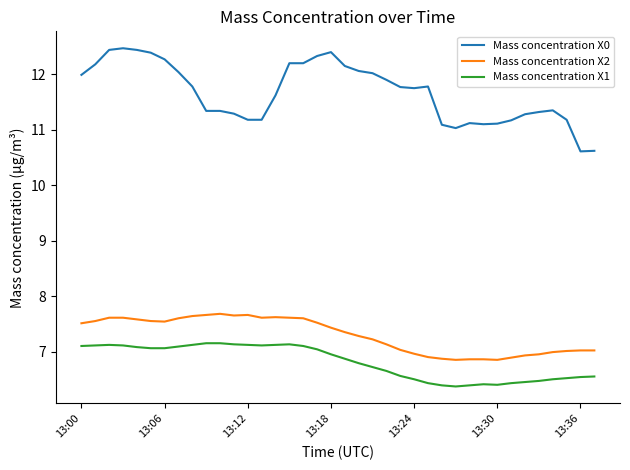

What is the difference between the maximum and second lowest values in the Mass concentration X2 series?

0.8